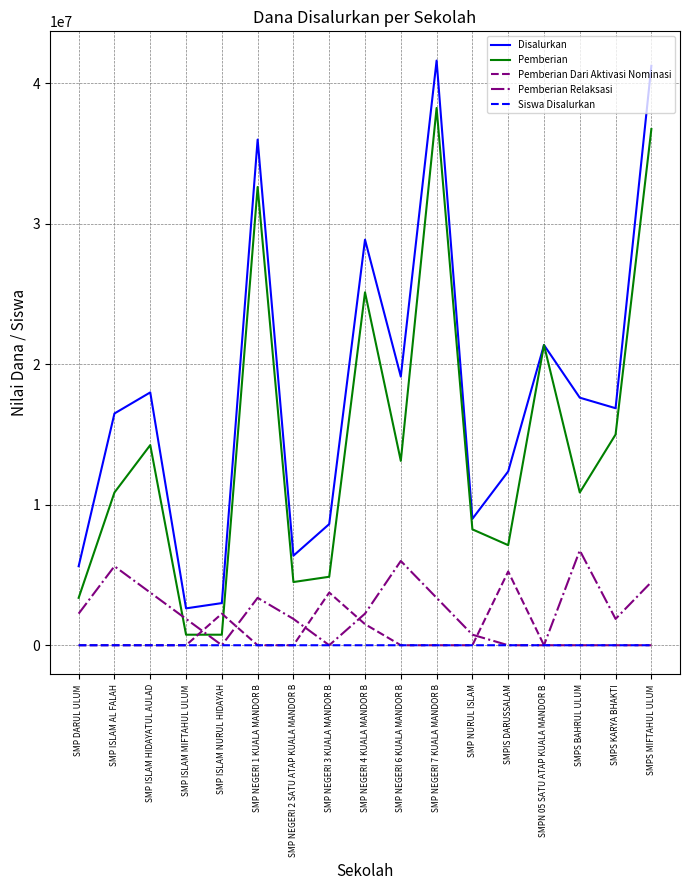

What is the sum of the Pemberian Dari Aktivasi Nominasi values at SMP DARUL ULUM and SMPIS DARUSSALAM?

5250000